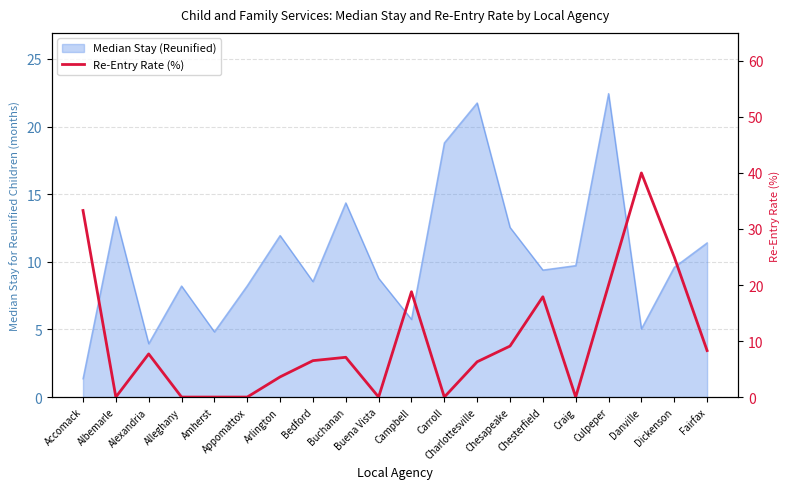

List the labels in order of value, largest first.

Danville, Accomack, Dickenson, Culpeper, Campbell, Chesterfield, Chesapeake, Fairfax, Alexandria, Buchanan, Bedford, Charlottesville, Arlington, Albemarle, Alleghany, Amherst, Appomattox, Buena Vista, Carroll, Craig